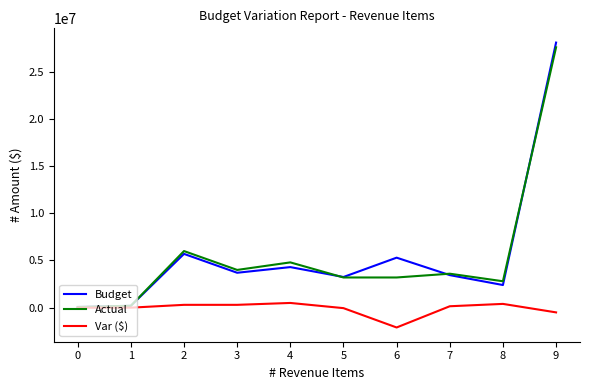

The value of Actual at 2 is 6000000. True or false?

True